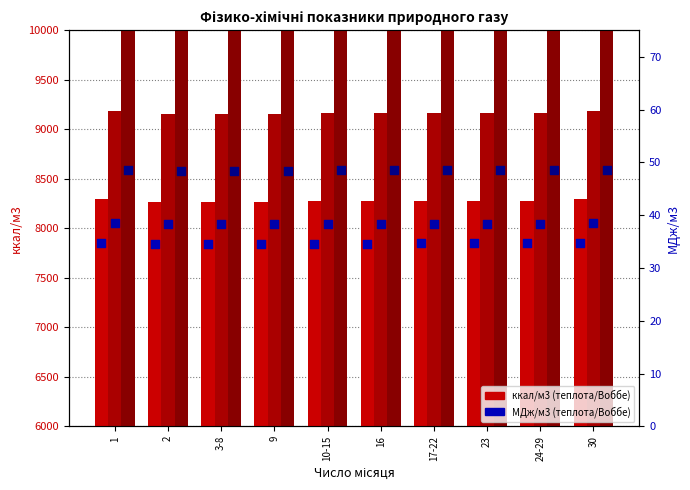

Is the value of Теплота вища (ккал/м3) at 24-29 greater than the value of Число Воббе вище (ккал/м3) at 23?

No